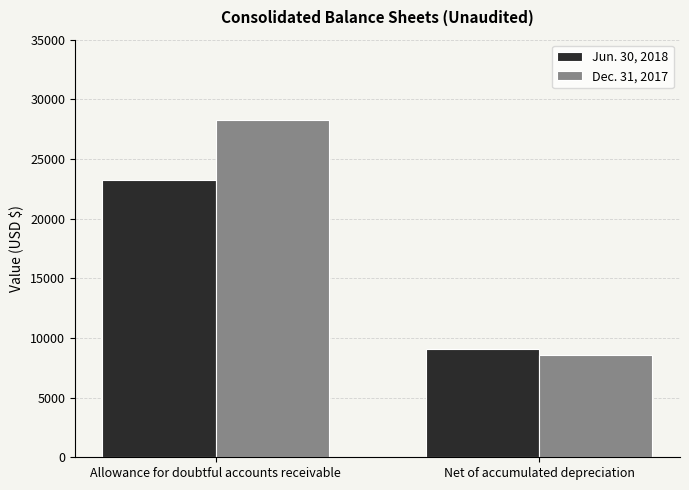

What is the label of the 2nd bar from the left?

Net of accumulated depreciation